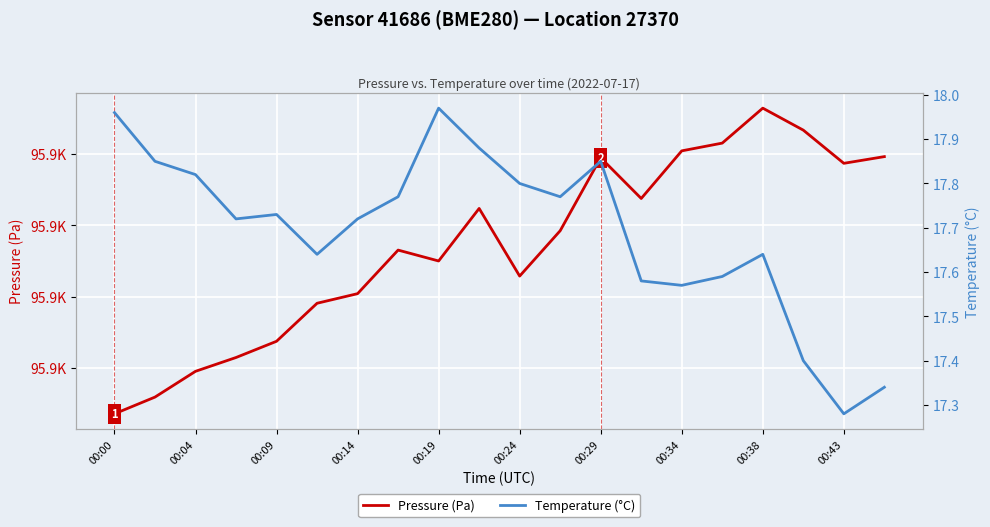

At which category is the sum across all series the highest?

00:38